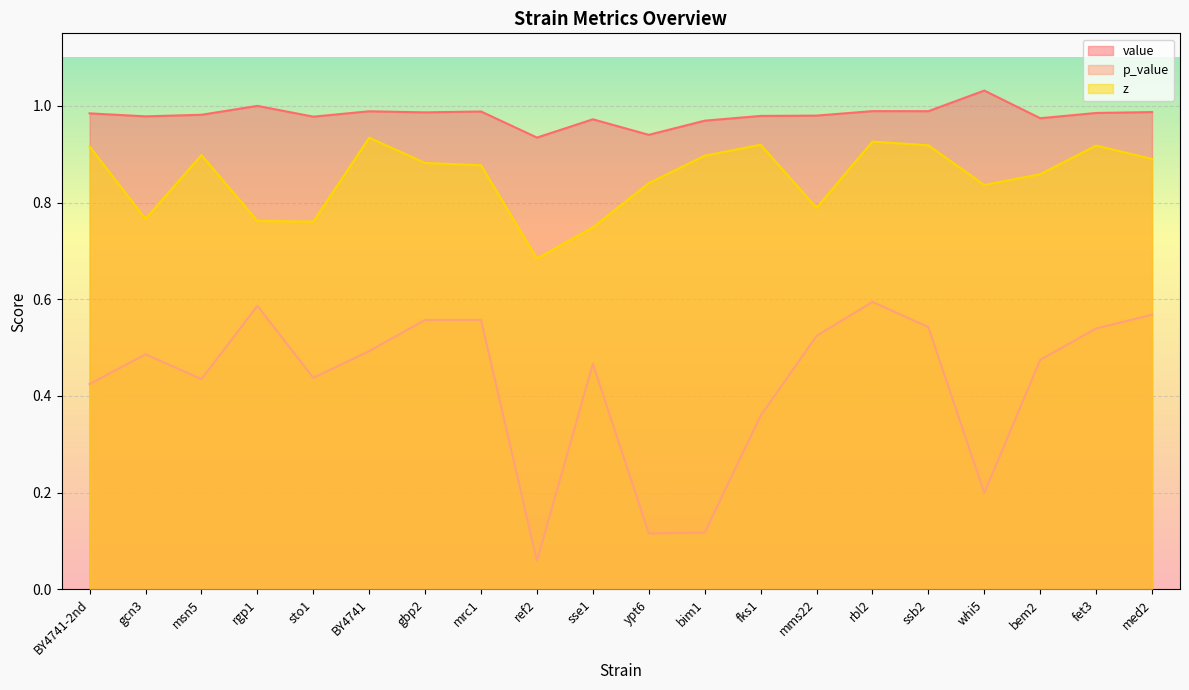

True or false: z and p_value cross at least once.

False